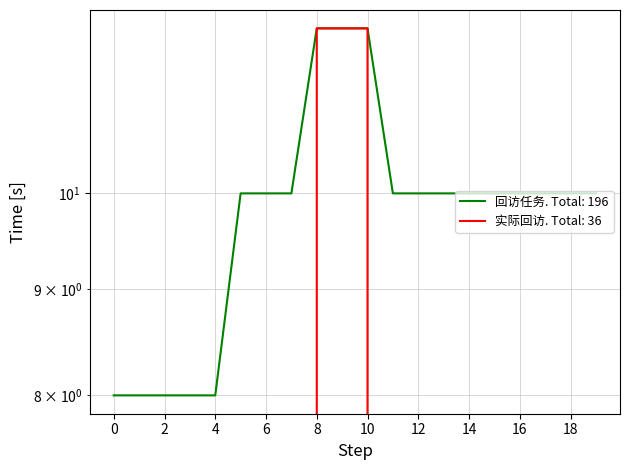

How many values in the 回访任务 series exceed 10?

3